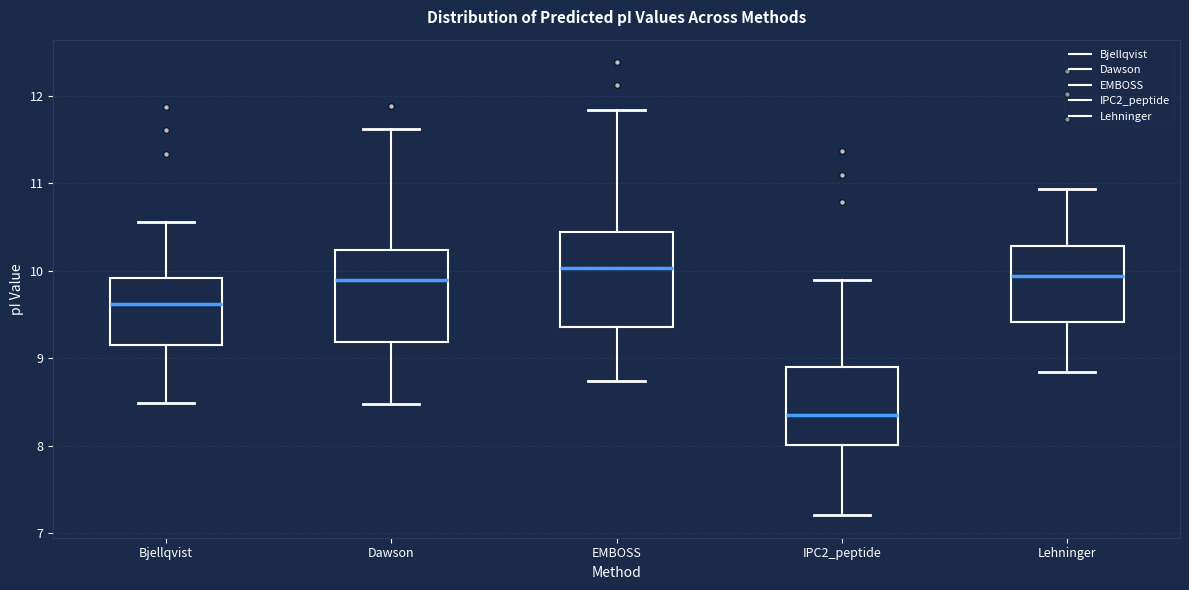

Where does the lower whisker of the box for Bjellqvist end on the y-axis? The values are not printed on the chart, so give them approximately, as read against the axis.

8.5